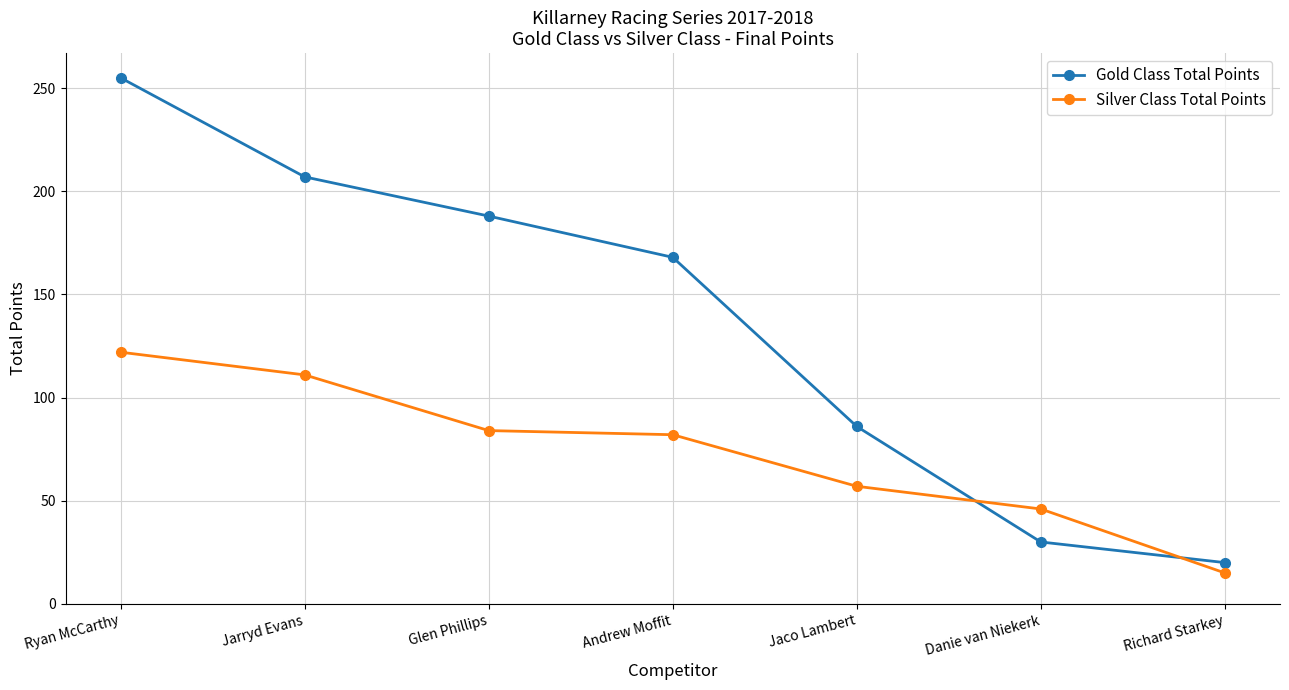

Which series has the largest total across all categories?

Gold Class Total Points